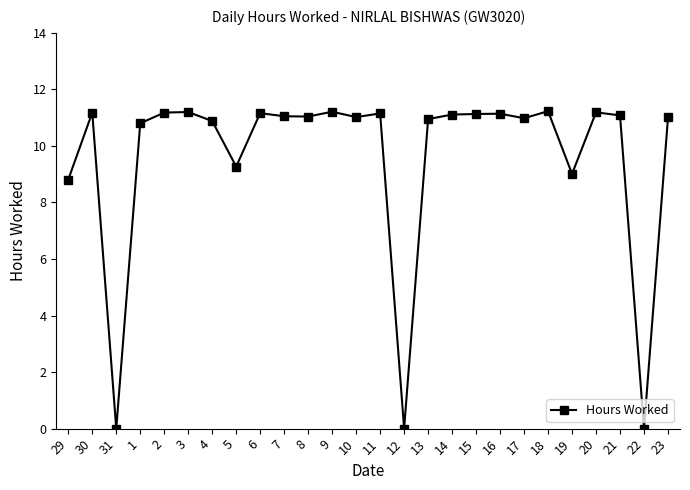

What is the greatest value displayed?

11.2